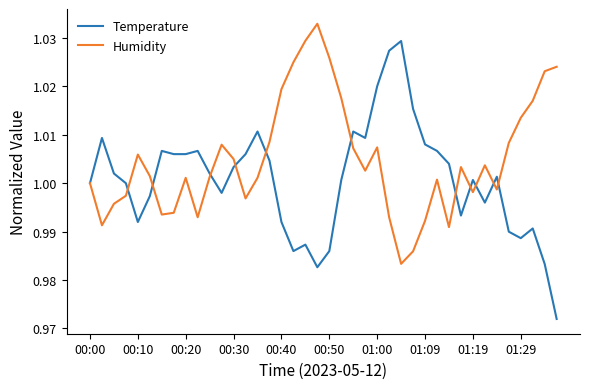

At how many categories does at least one series exceed 0?

40